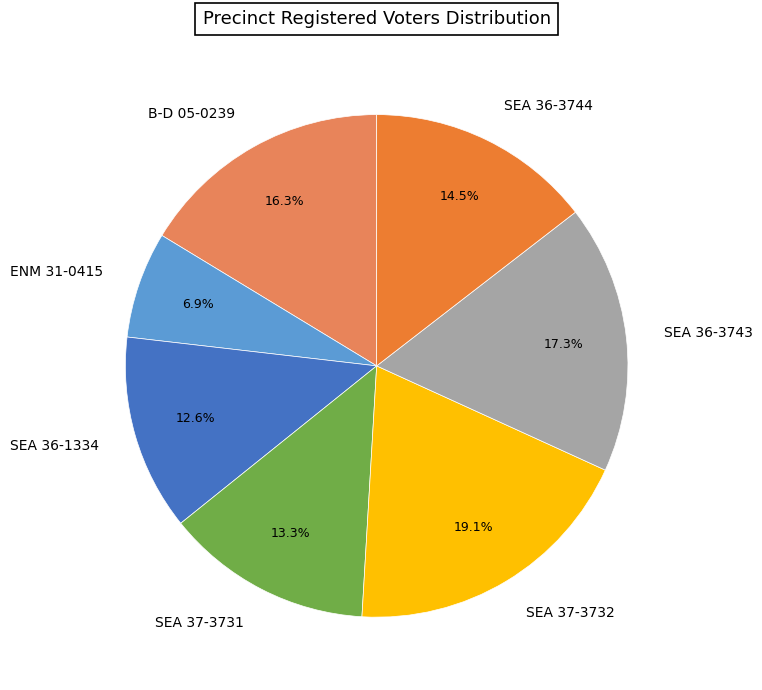

What percentage is NOT represented by SEA 36-1334?

87.4%